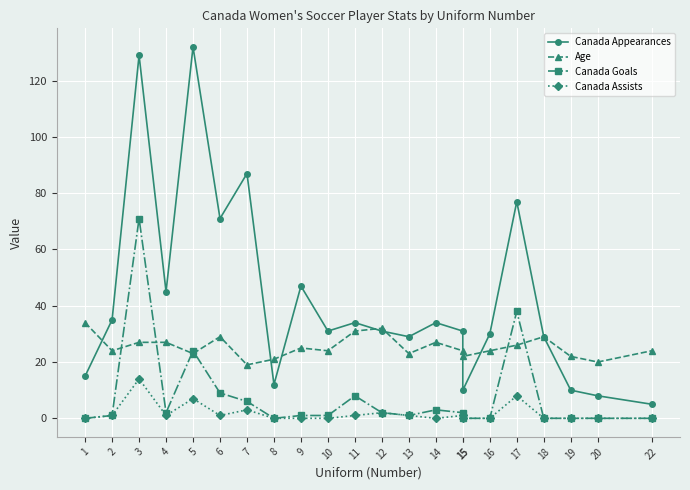

What is the average value of the Canada Goals series?

8